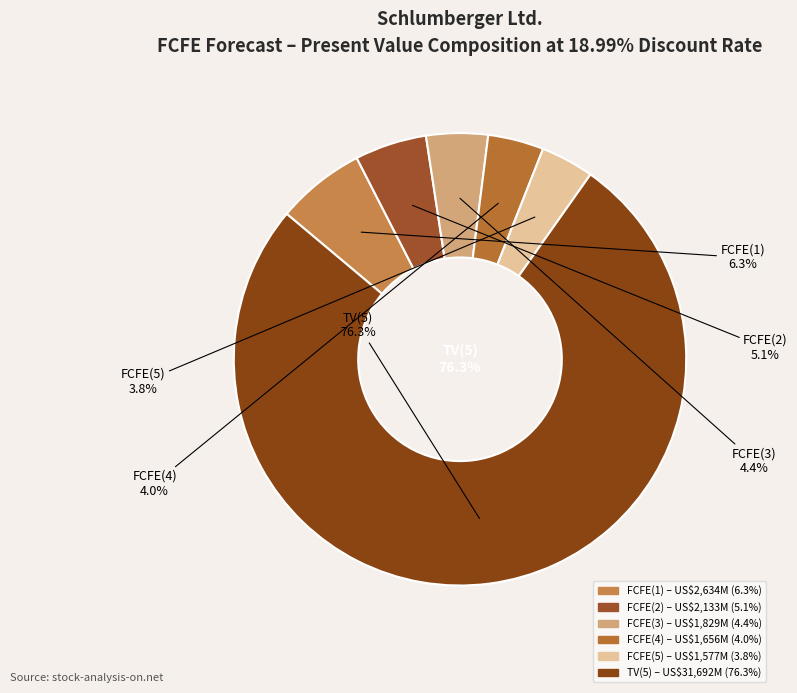

Is FCFE(3) the majority of the pie?

No